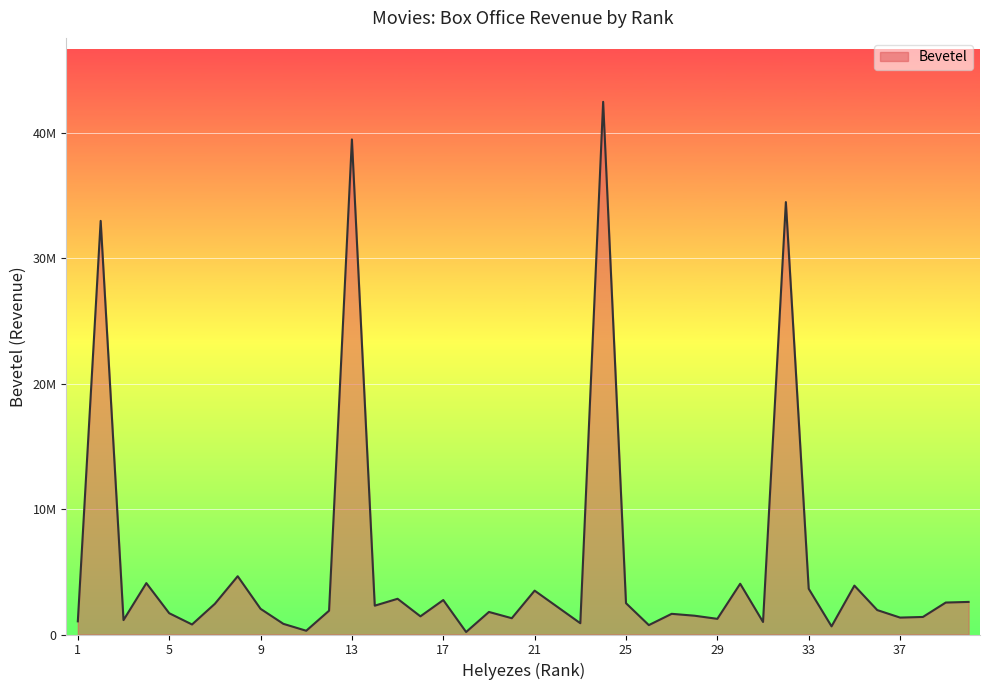

What is the smallest value displayed?

200000